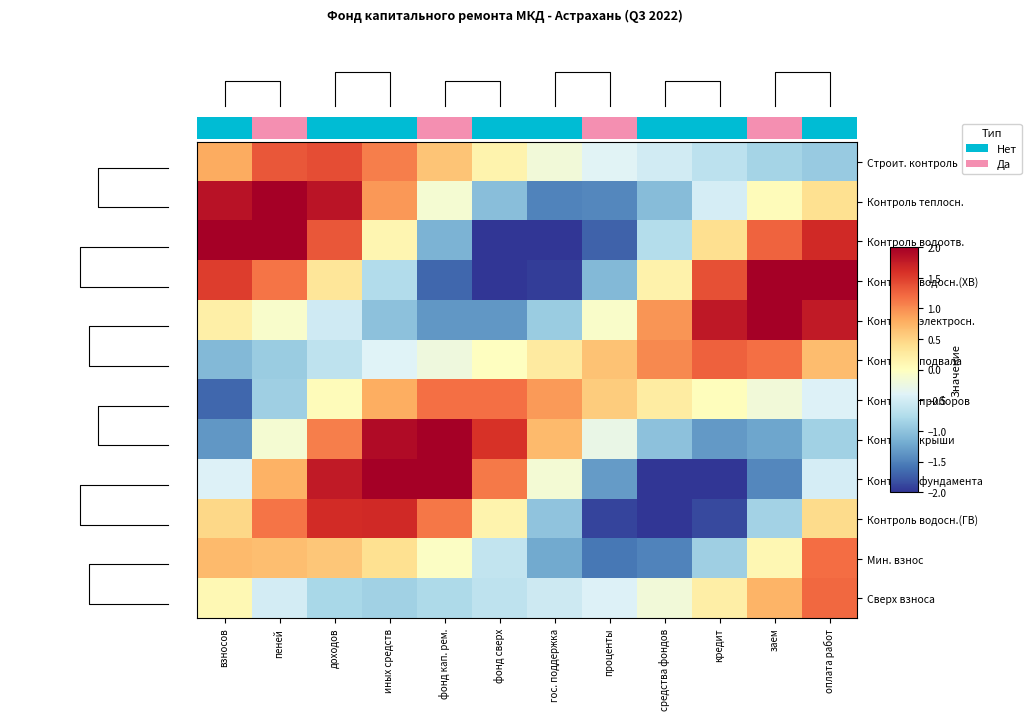

Rank the categories by Контроль подвала value from lowest to highest.

взносов, пеней, доходов, иных средств, фонд кап. рем., фонд сверх, гос. поддержка, проценты, оплата работ, средства фондов, заем, кредит